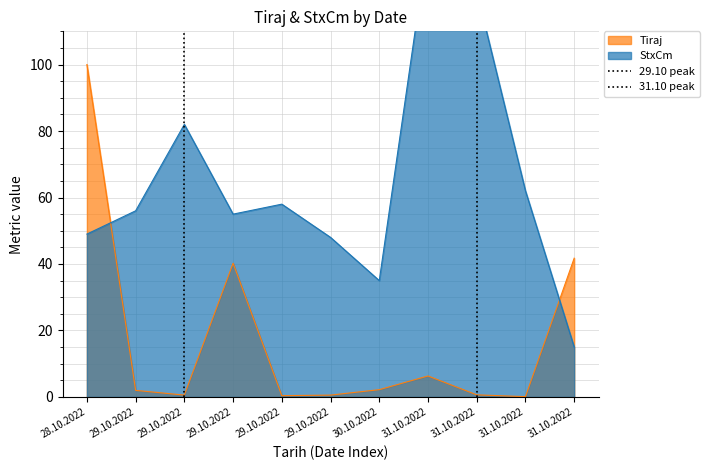

At which label is 31.10 peak closest to 0?

31.10.2022